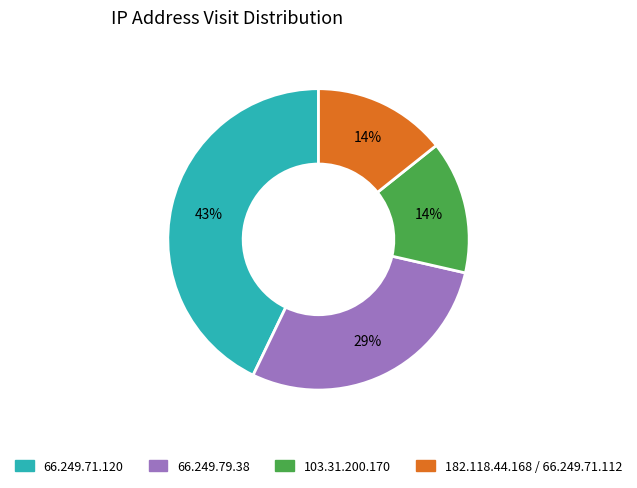

How many slices are in this pie chart?

4